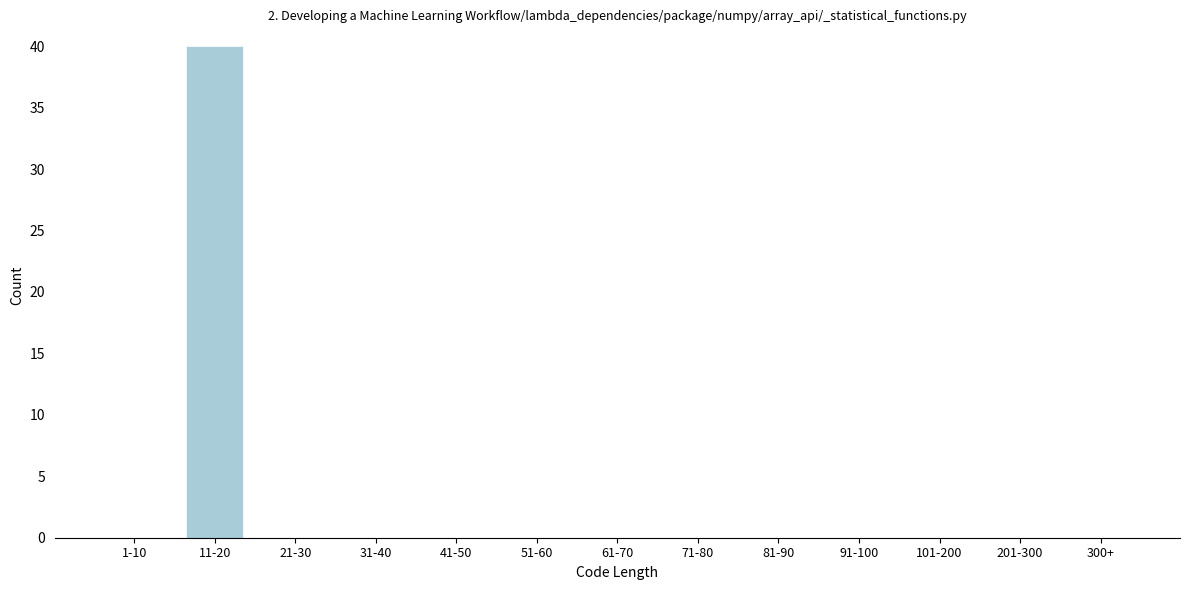

Reading left to right, what are all the values shown in this chart?

1-10=0	11-20=40	21-30=0	31-40=0	41-50=0	51-60=0	61-70=0	71-80=0	81-90=0	91-100=0	101-200=0	201-300=0	300+=0